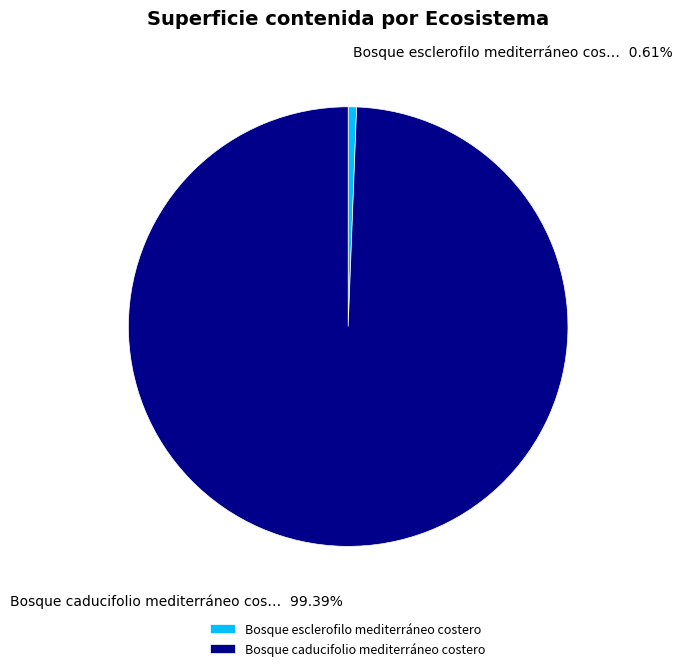

Which slice is the smallest?

Bosque esclerofilo mediterráneo costero